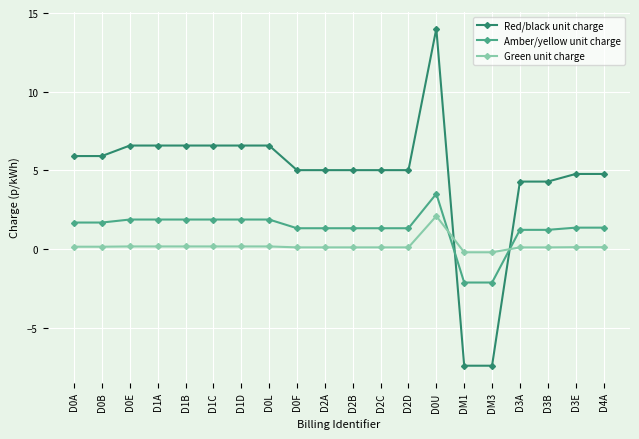

What position from the left is D1C?

6